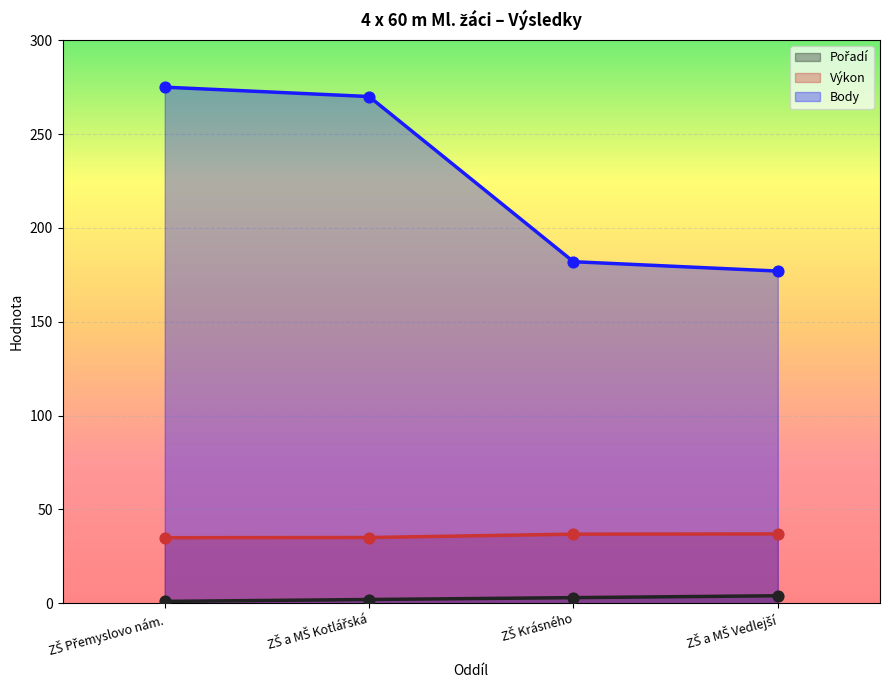

Which series has the largest Y range (max minus min)?

Body